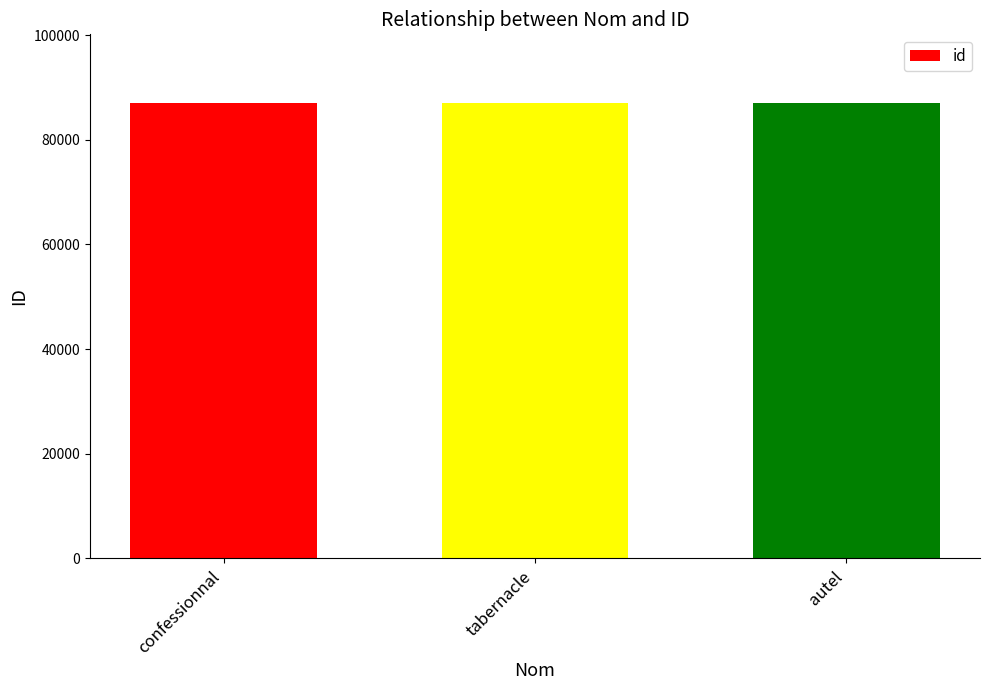

What position from the right is tabernacle?

2